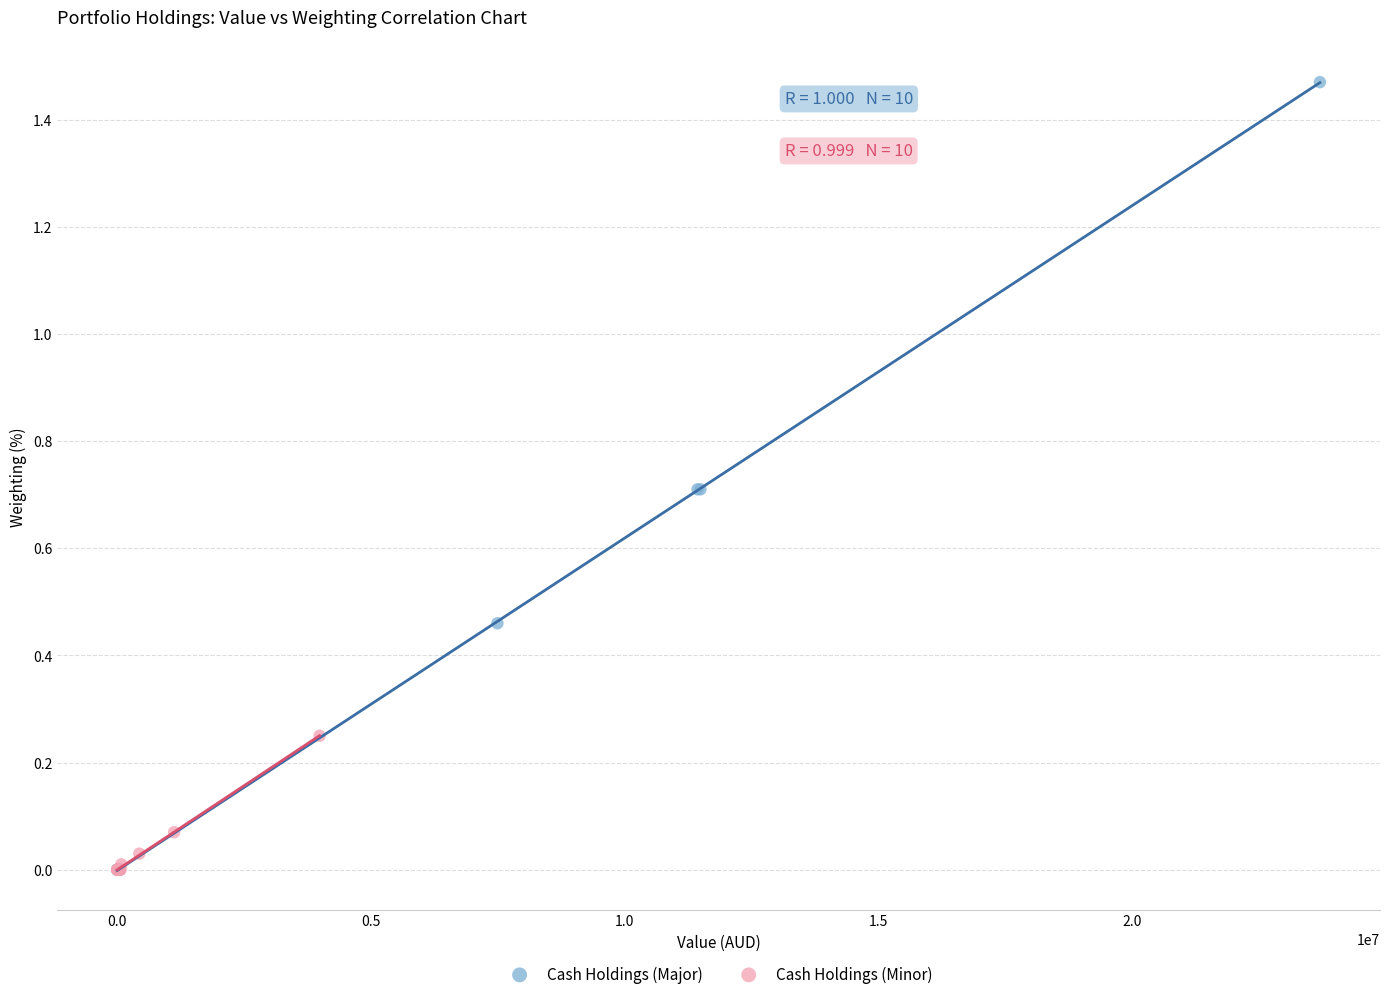

Which series has the widest spread of Y values?

Cash Holdings (Major)